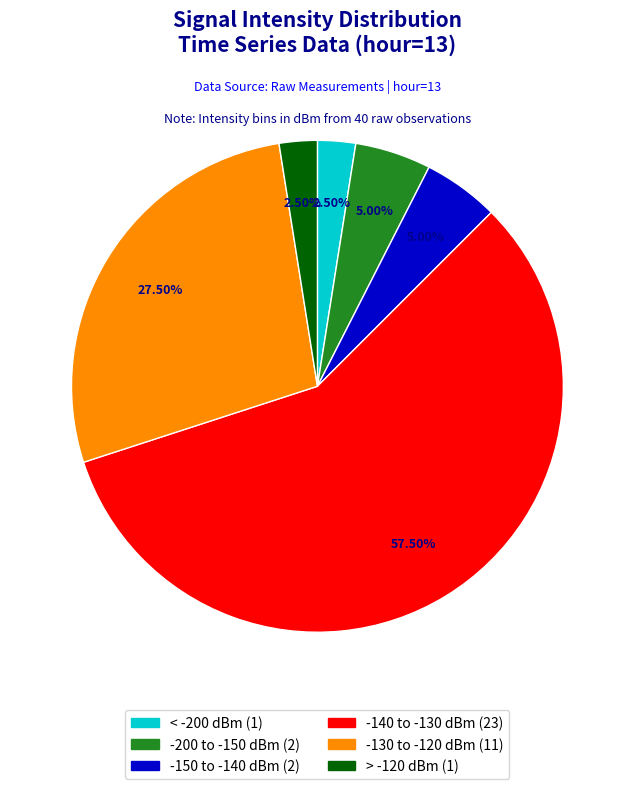

How many slices are in this pie chart?

6